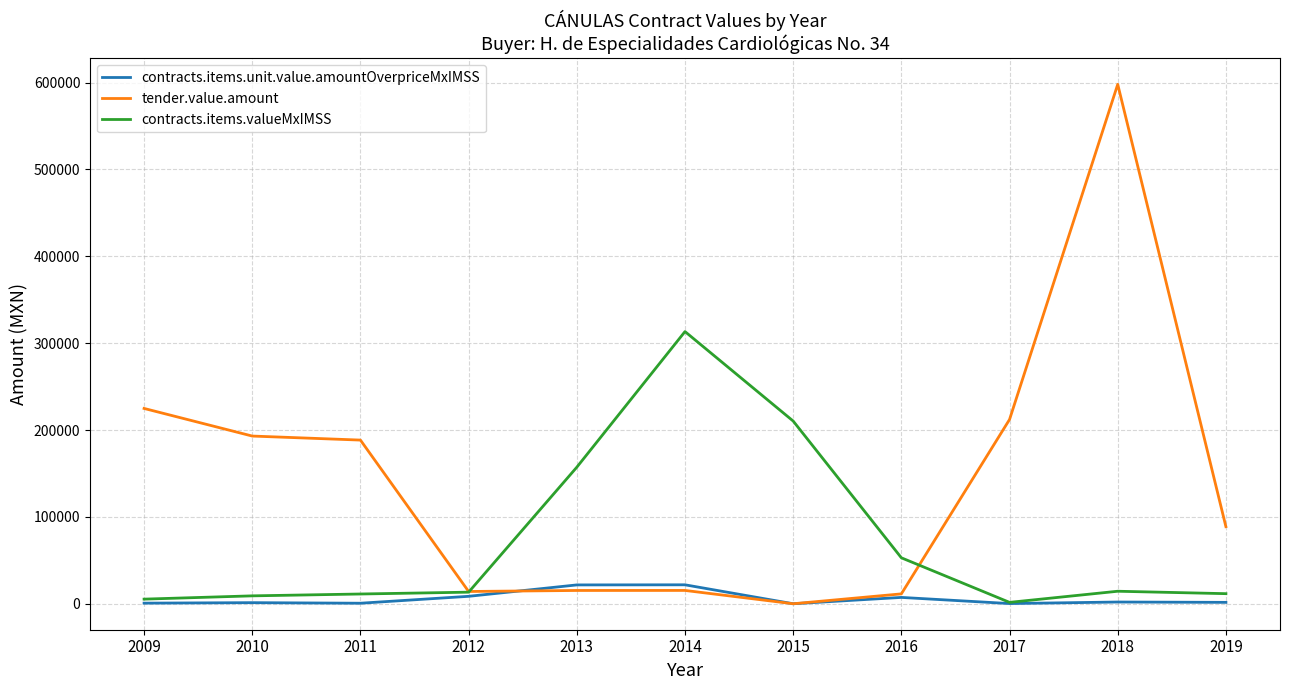

At which label does contracts.items.valueMxIMSS reach its peak?

2014